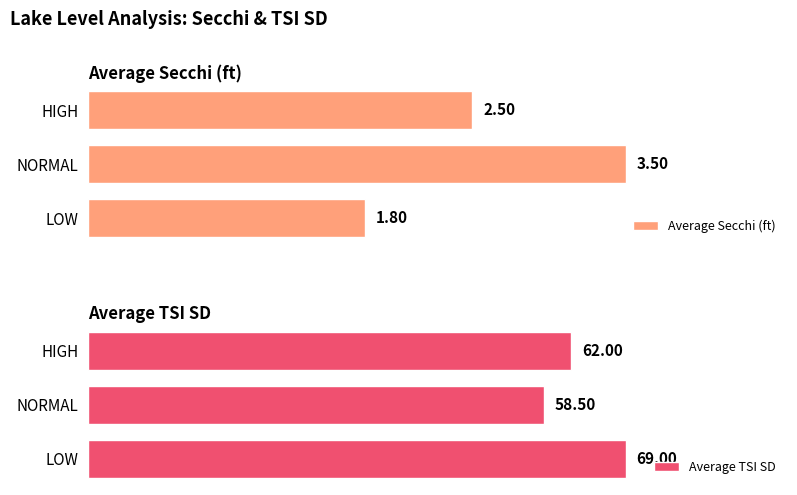

Rank the categories by Average Secchi (ft) value from highest to lowest.

NORMAL, HIGH, LOW